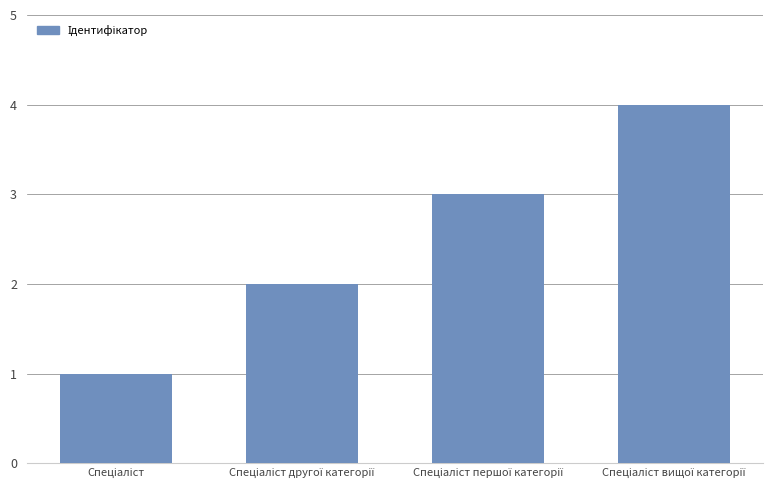

What is the difference between the maximum and minimum values?

3